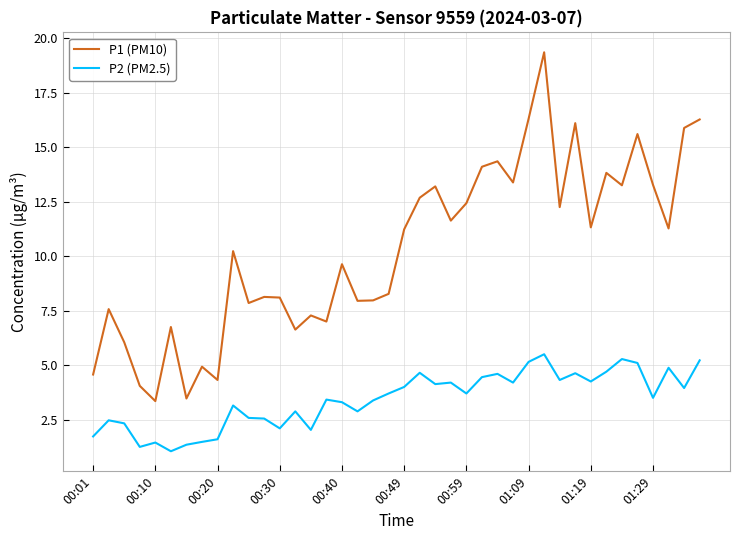

What is the minimum value for P2 (PM2.5)?

1.1